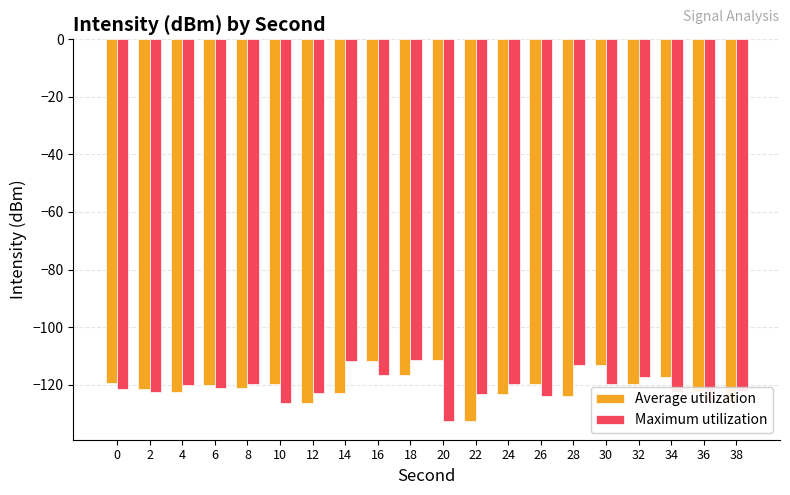

Does the chart contain any negative values?

Yes